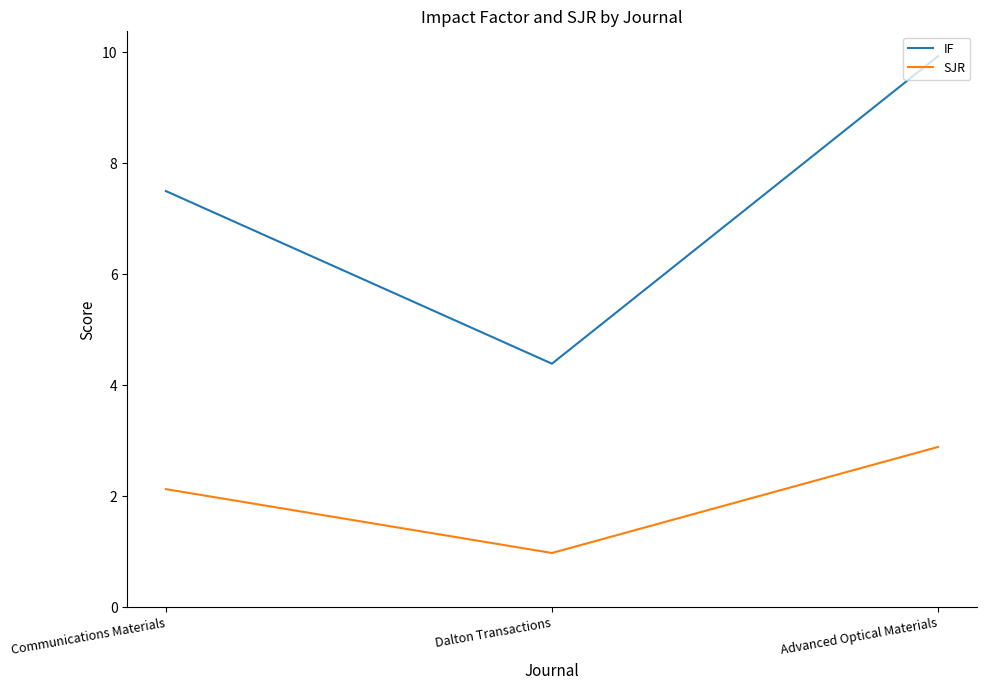

Which category has the lowest value in the SJR series?

Dalton Transactions